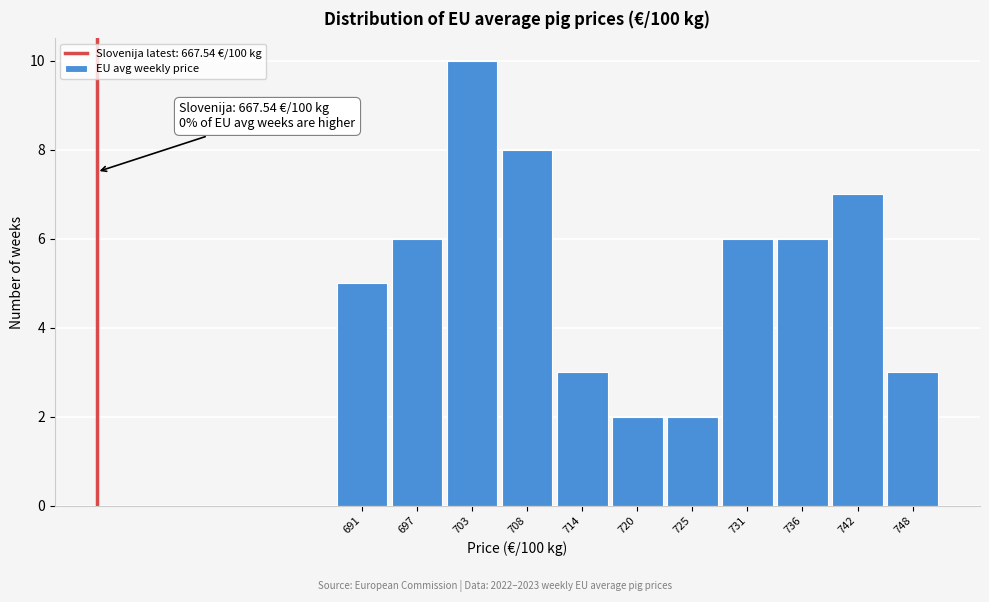

Reading left to right, list all the values displayed in this chart.

5	6	10	8	3	2	2	6	6	7	3